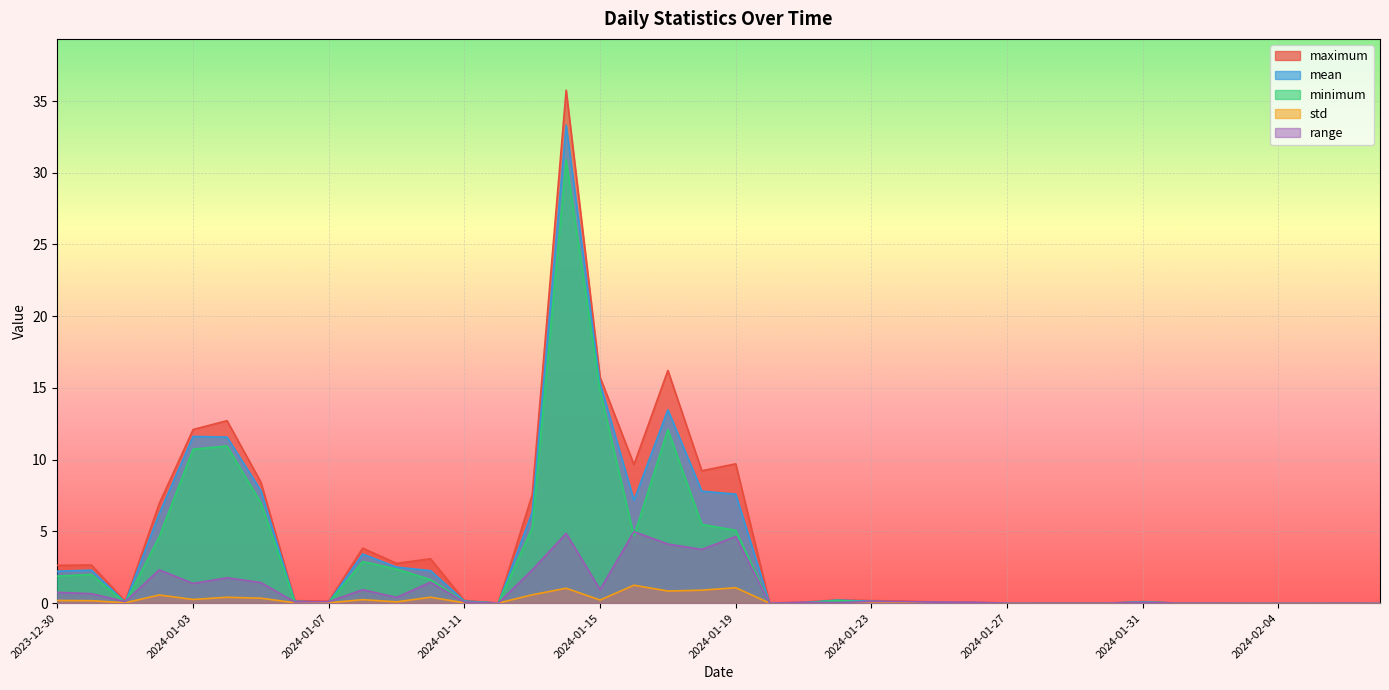

What are all the series names shown in the legend?

maximum, mean, minimum, std, range